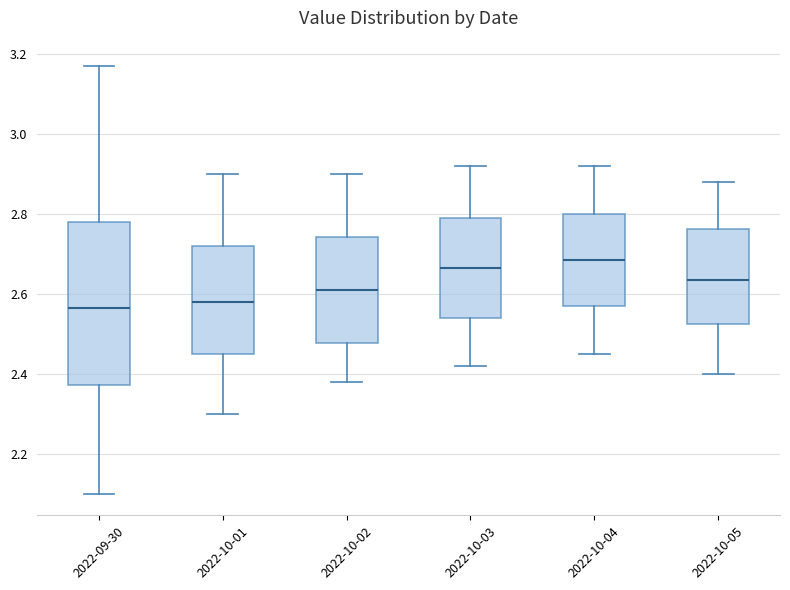

Reading left to right, transcribe this box plot: for each box, give where its median line is, the range the box spans, and where its two whiskers end, as read against the y-axis. The values are not printed on the chart, so give them approximately, as read against the axis.

2022-09-30: median 2.56, box 2.38 to 2.78, whiskers 2.10 to 3.18
2022-10-01: median 2.58, box 2.46 to 2.72, whiskers 2.30 to 2.90
2022-10-02: median 2.62, box 2.48 to 2.74, whiskers 2.38 to 2.90
2022-10-03: median 2.66, box 2.54 to 2.80, whiskers 2.42 to 2.92
2022-10-04: median 2.68, box 2.58 to 2.80, whiskers 2.46 to 2.92
2022-10-05: median 2.64, box 2.52 to 2.76, whiskers 2.40 to 2.88